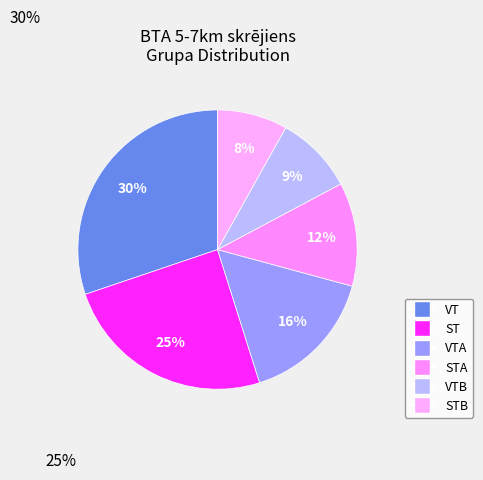

How many segments does this pie chart have?

6